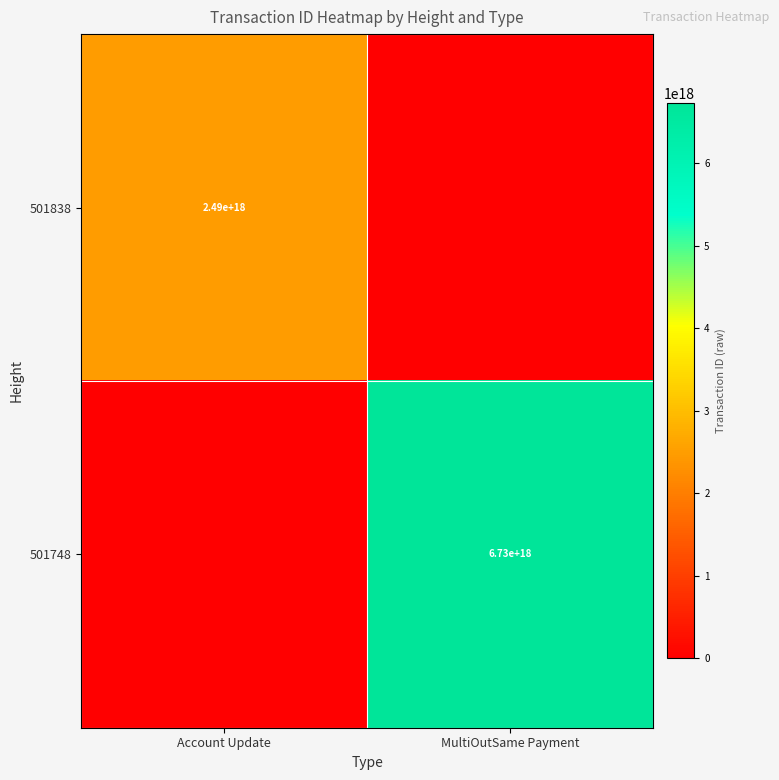

At which category is the sum across all series the highest?

MultiOutSame Payment